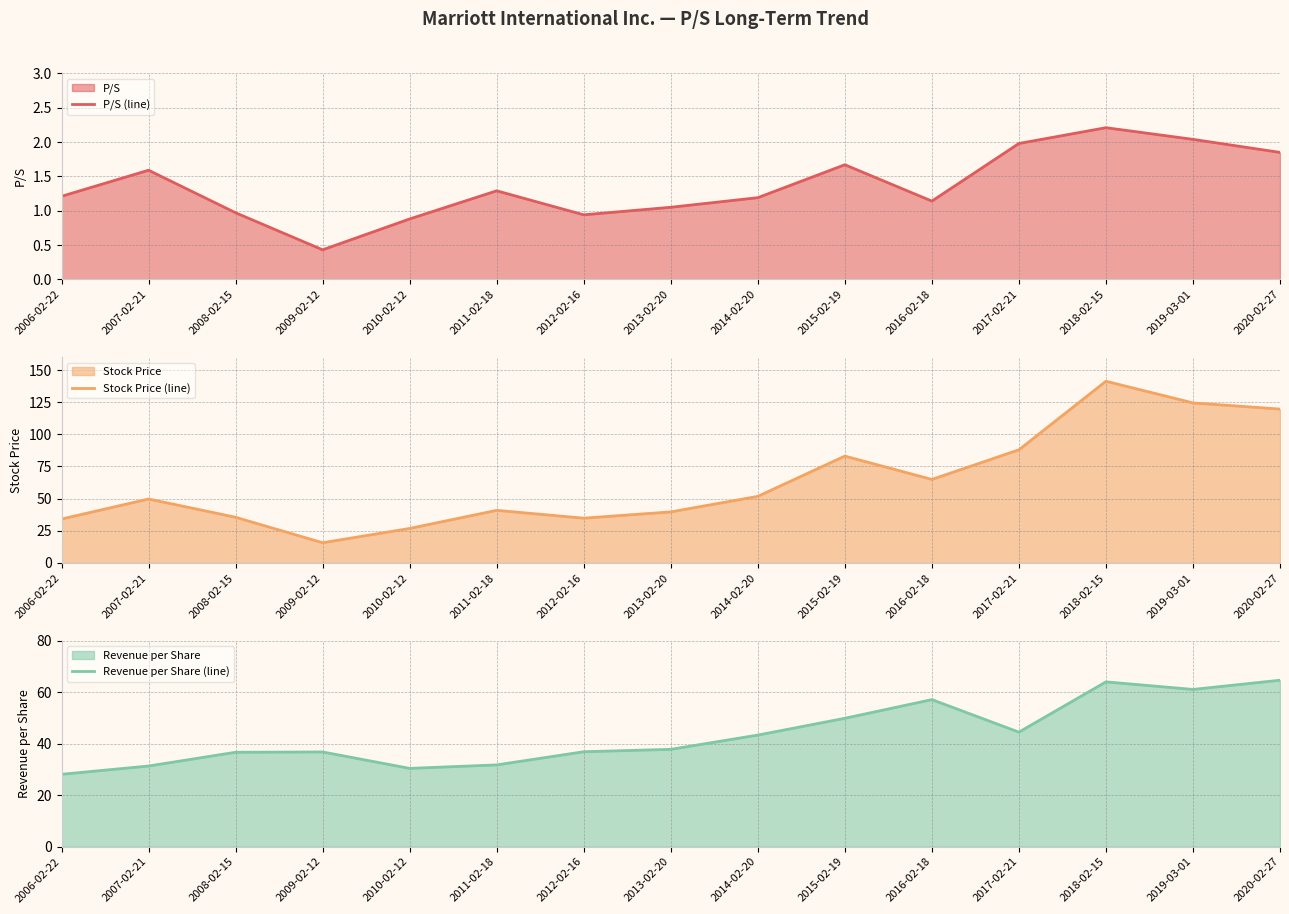

After their last crossing, which series has the higher values: Revenue per Share (line) or Stock Price (line)?

Stock Price (line)